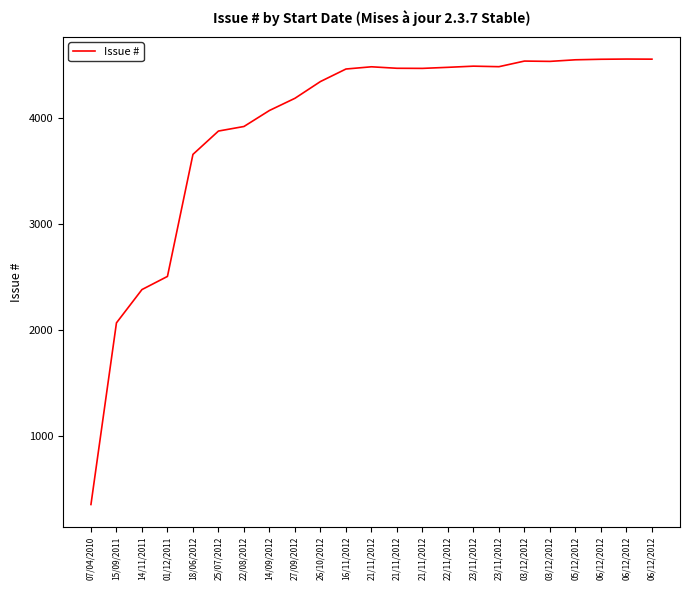

The chart shows a value of 627 at 07/04/2010. True or false?

False